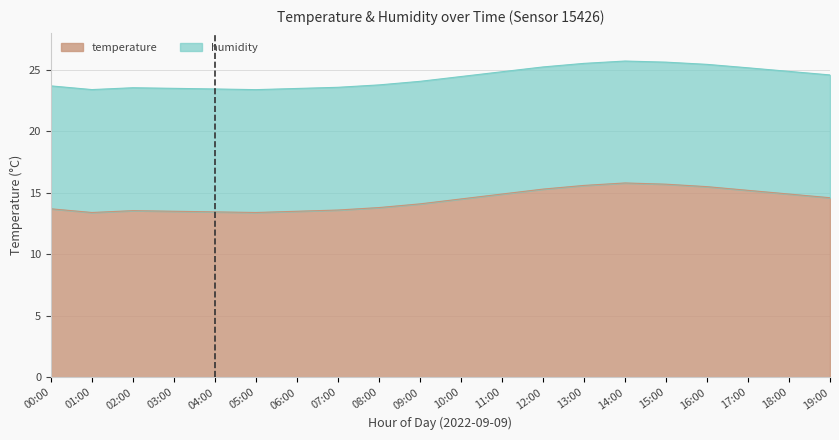

What is the label of the 2nd point from the left?

01:00